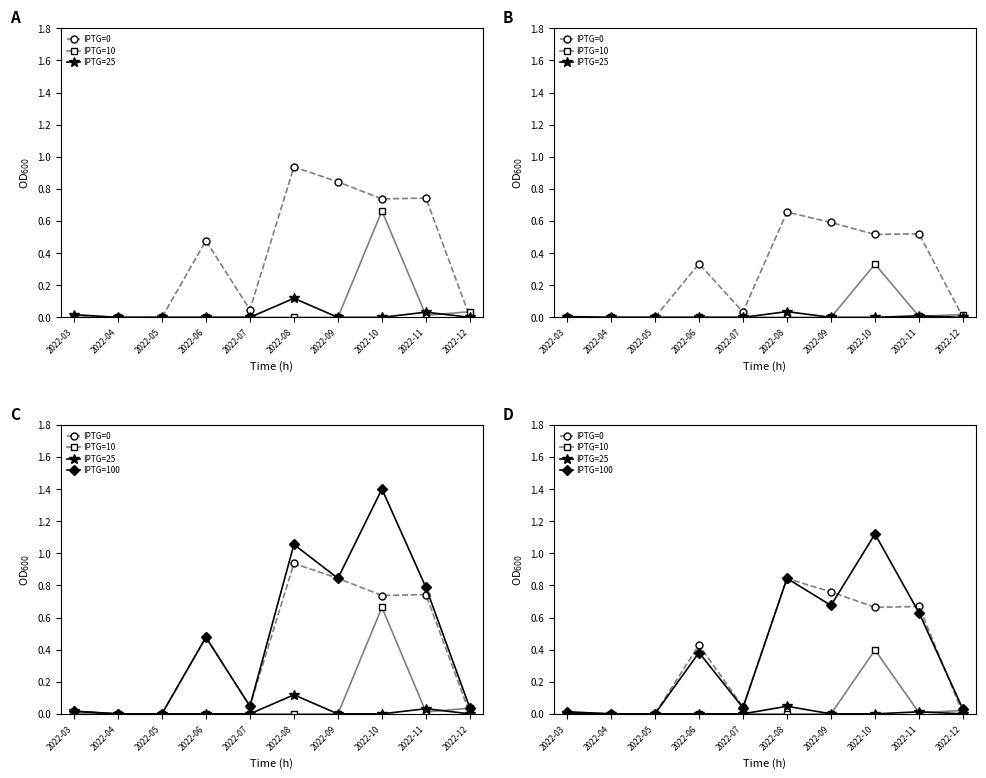

How many values in IPTG=10 are above zero?

3